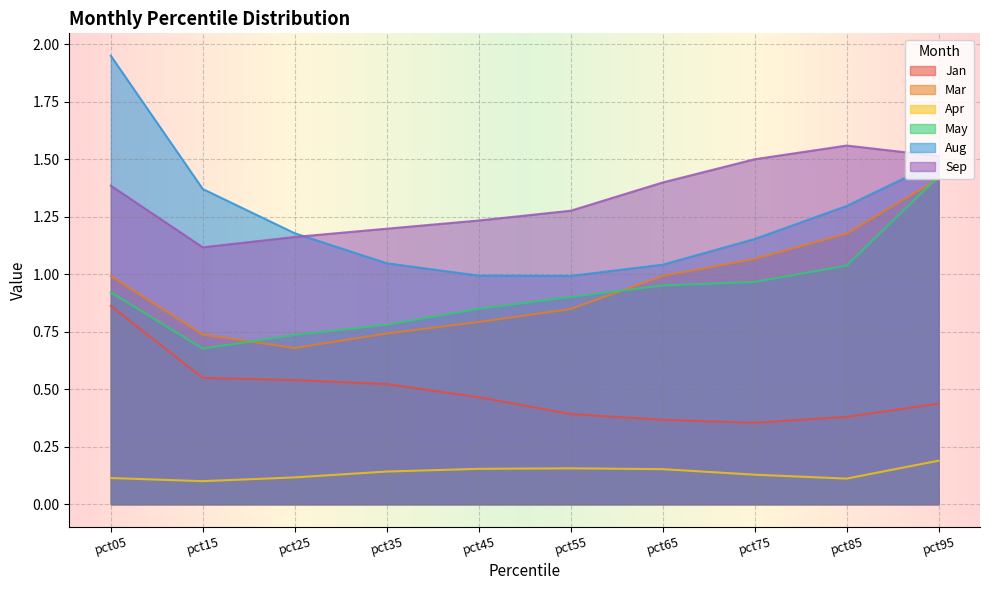

At which category does May reach its first local valley?

pct15